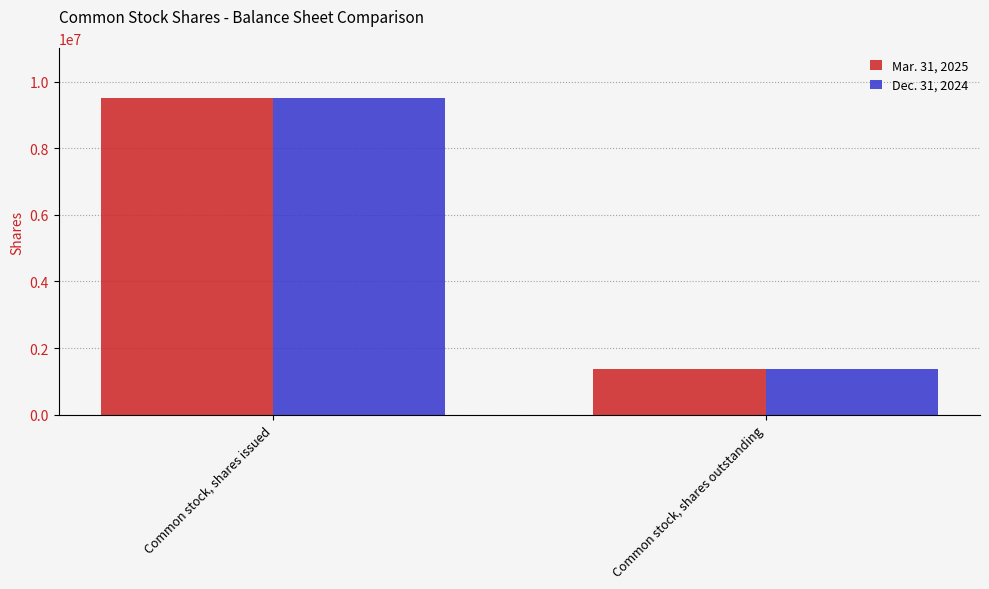

Which category has the lowest value across all series?

Common stock, shares outstanding